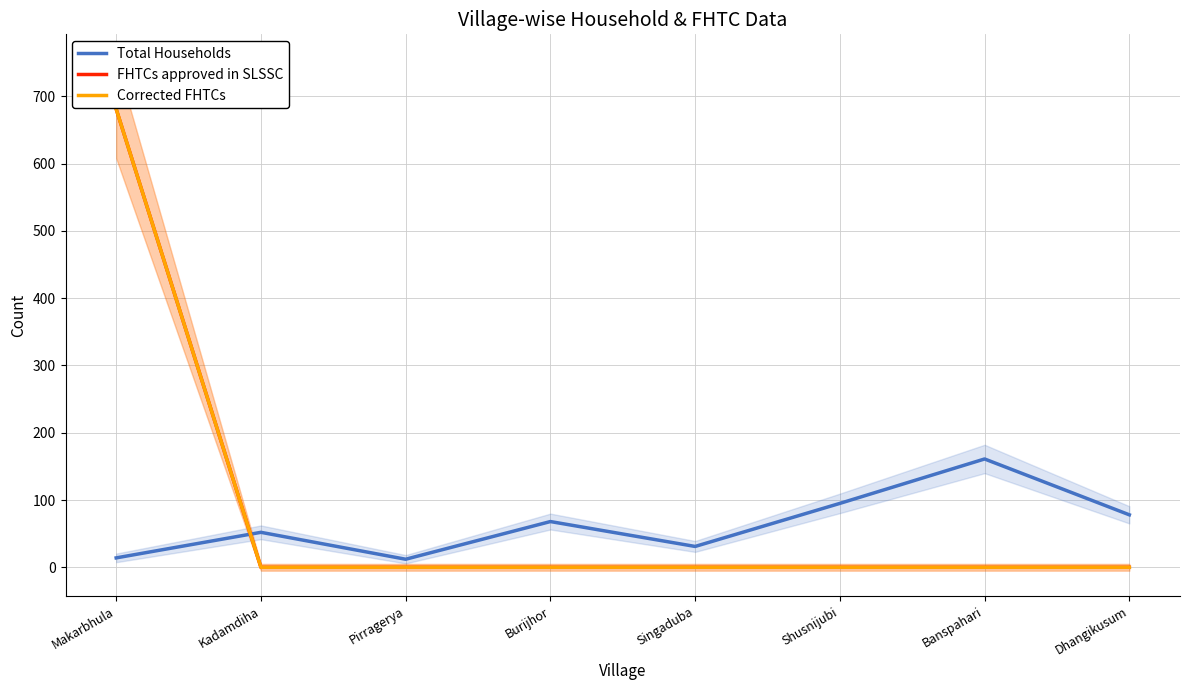

What is the label of the 1st point from the left?

Makarbhula